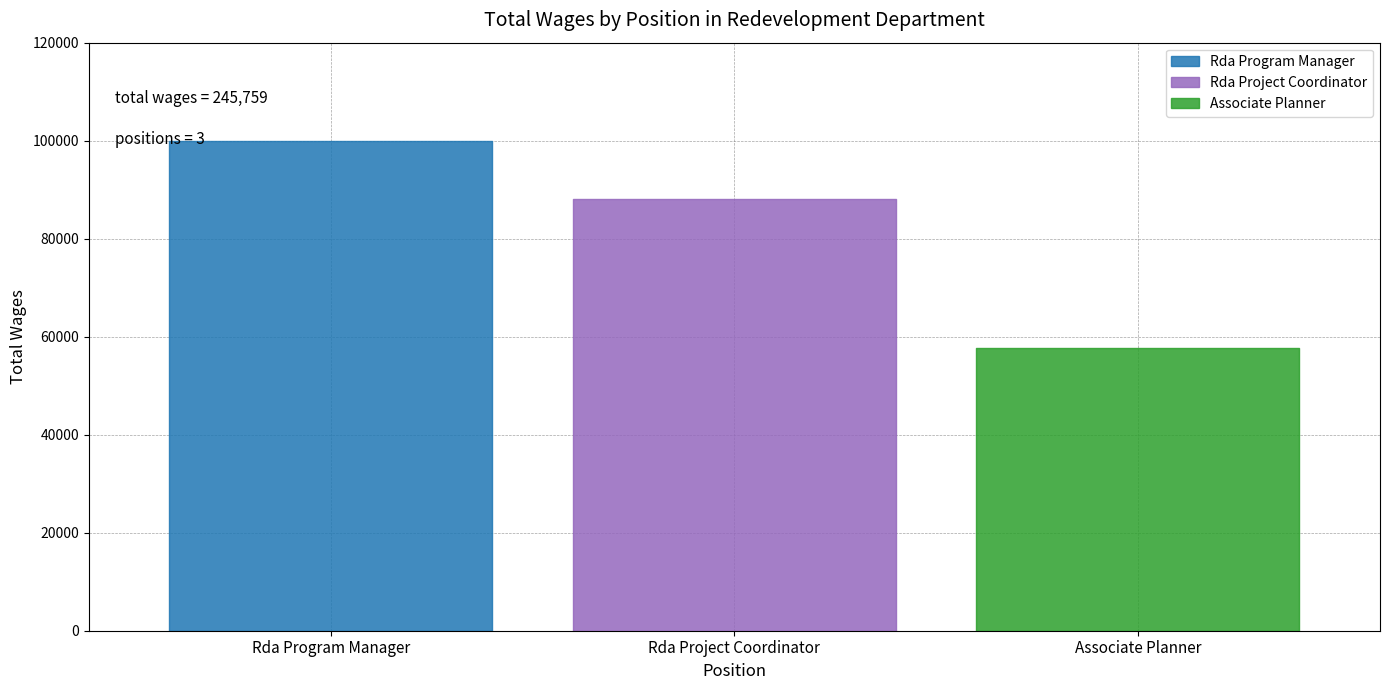

What is the label of the 2nd point from the left?

Rda Project Coordinator